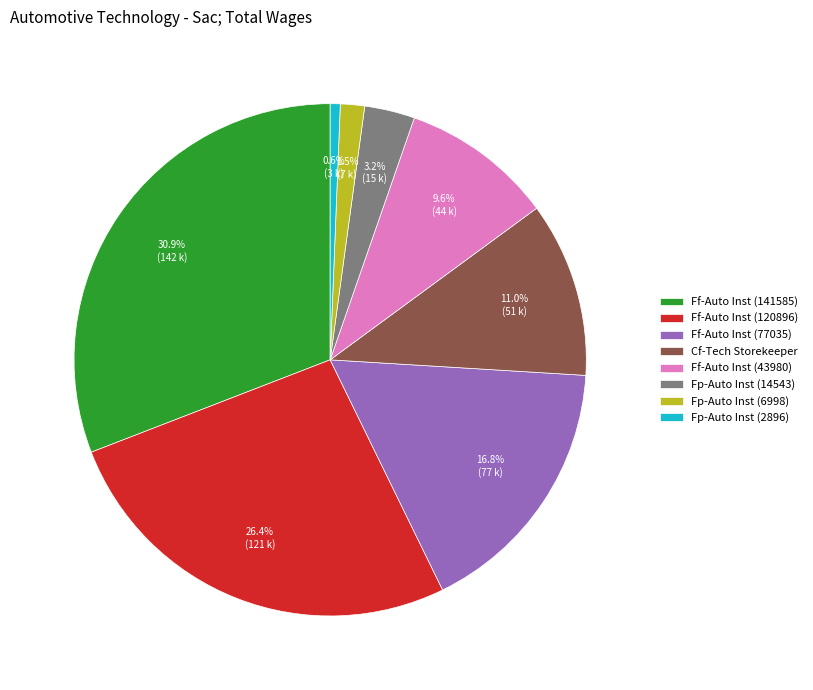

Between Fp-Auto Inst (2896) and Fp-Auto Inst (6998), which is larger?

Fp-Auto Inst (6998)